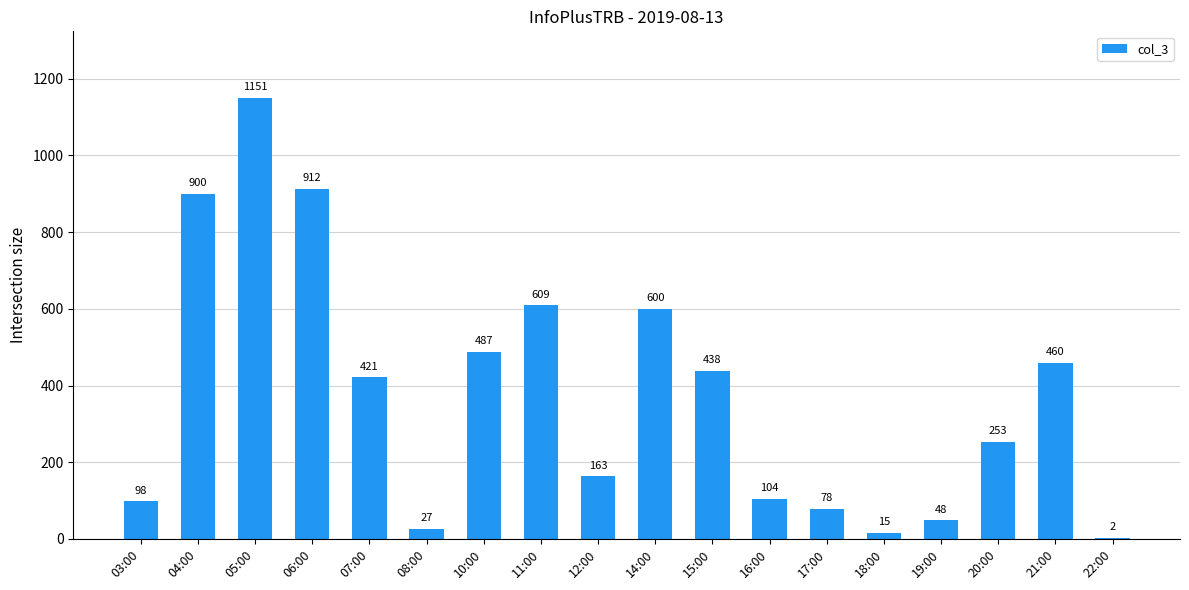

Are the bars horizontal?

No